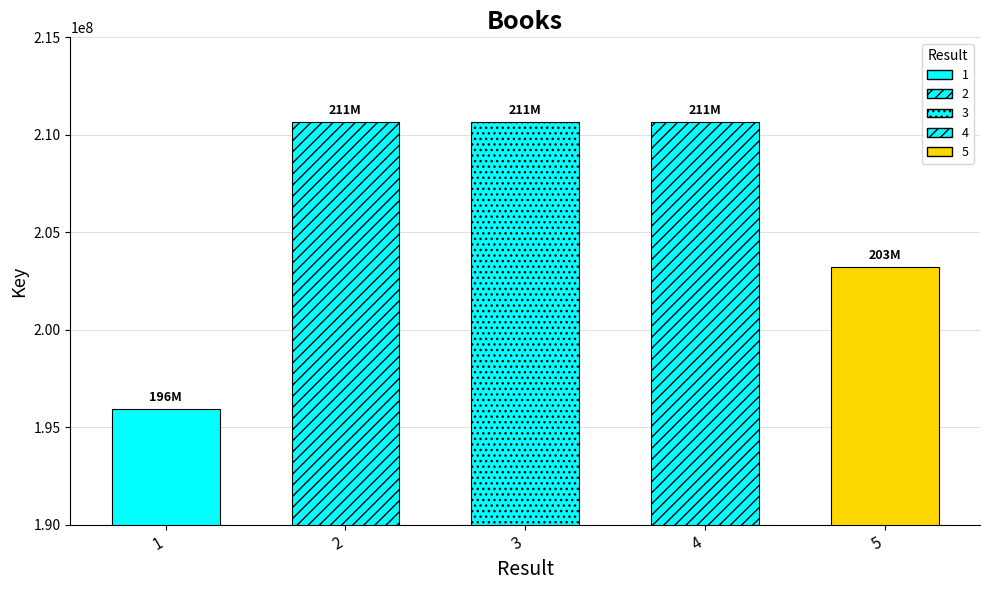

The chart shows a value of 322745488 at 2. True or false?

False